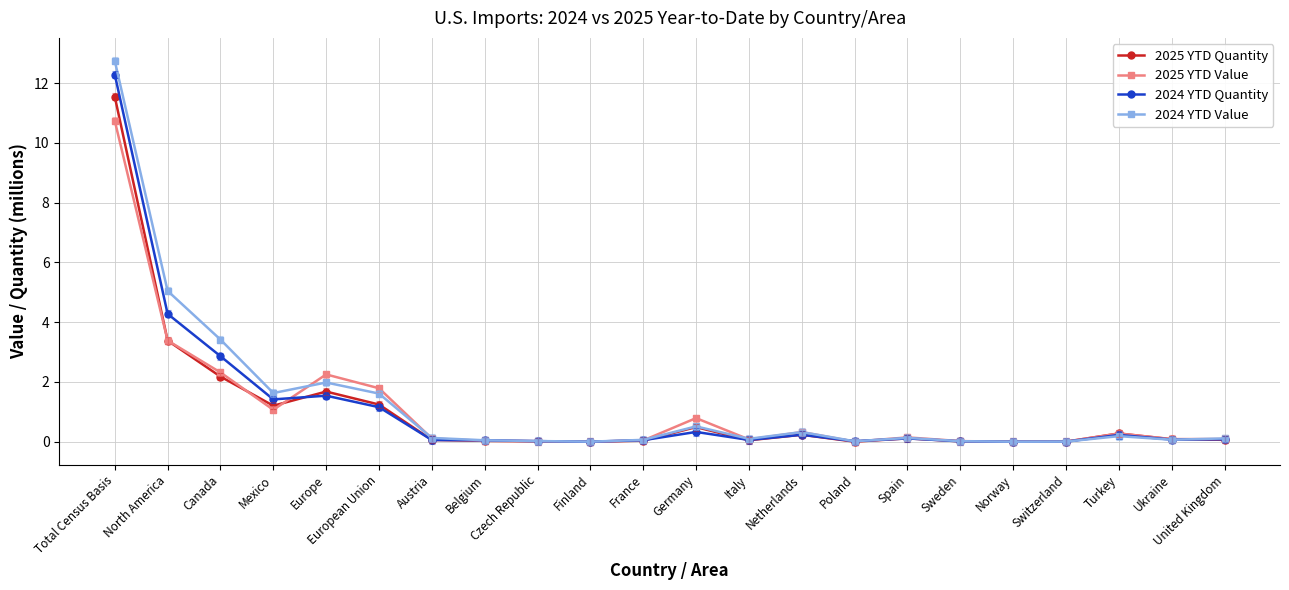

What is the average value of the 2024 YTD Value series?

1.3